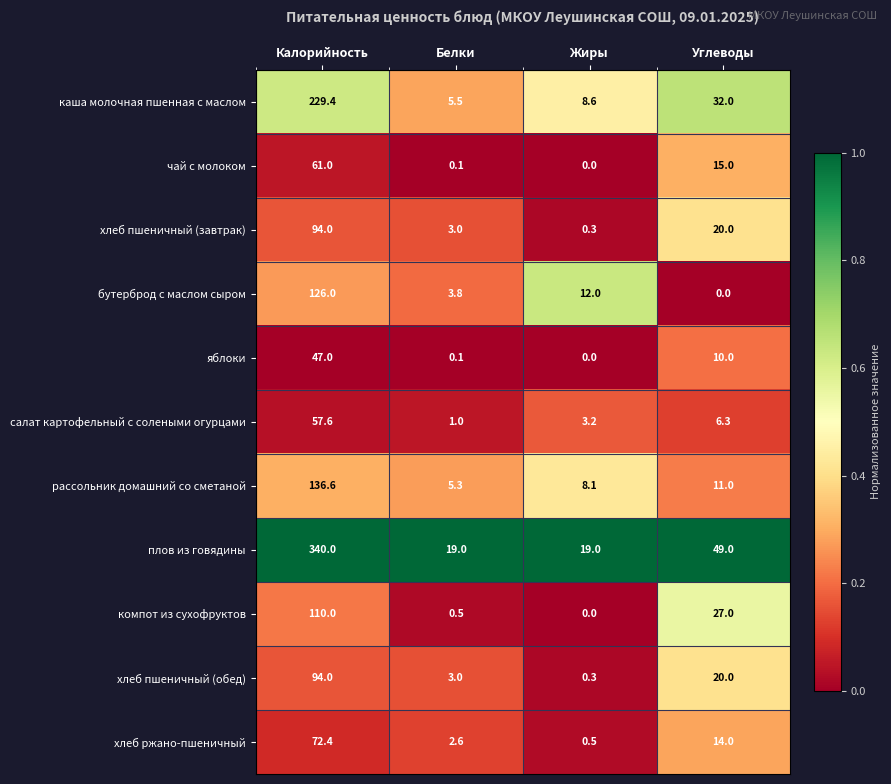

What is the minimum value for хлеб пшеничный (завтрак)?

0.3